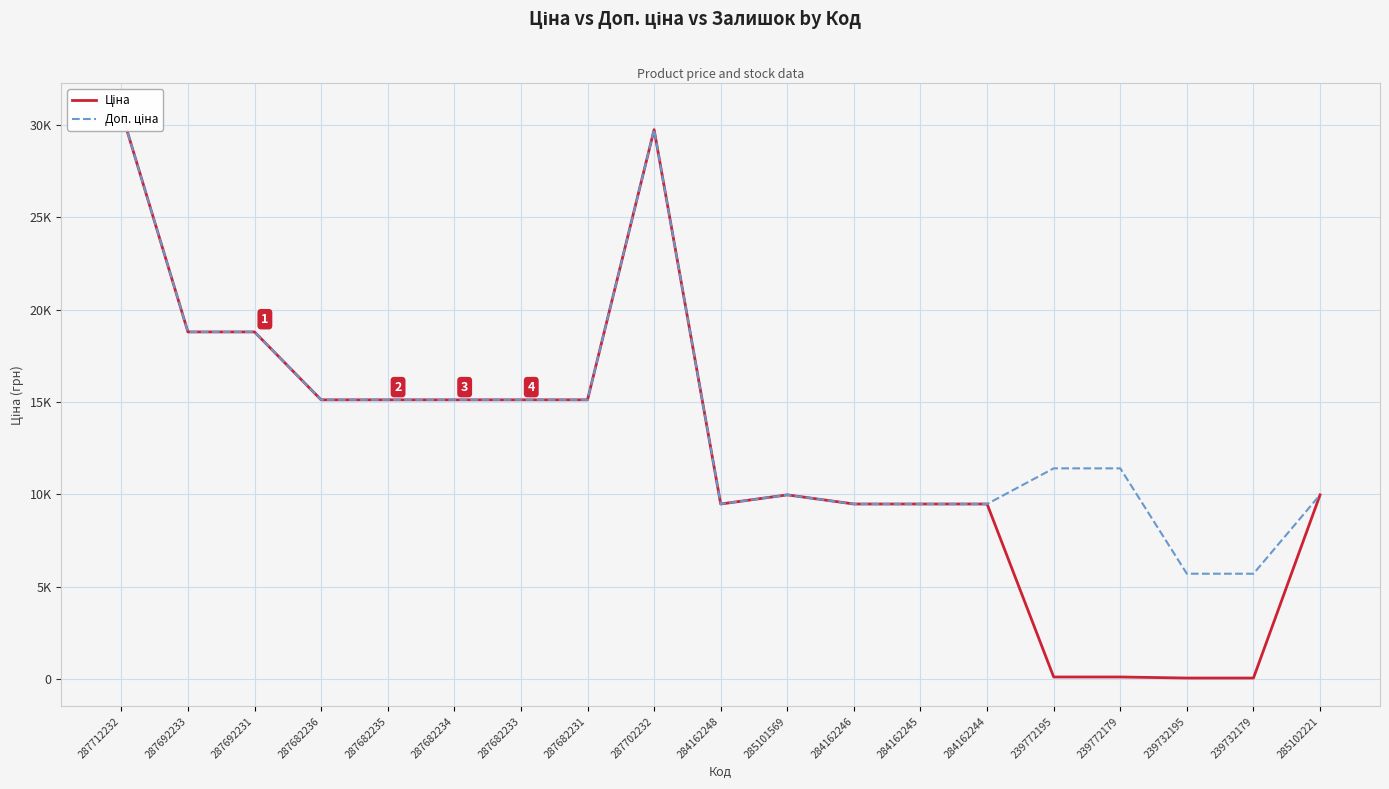

True or false: Ціна has a value of 9616.3 at 287712232.

False